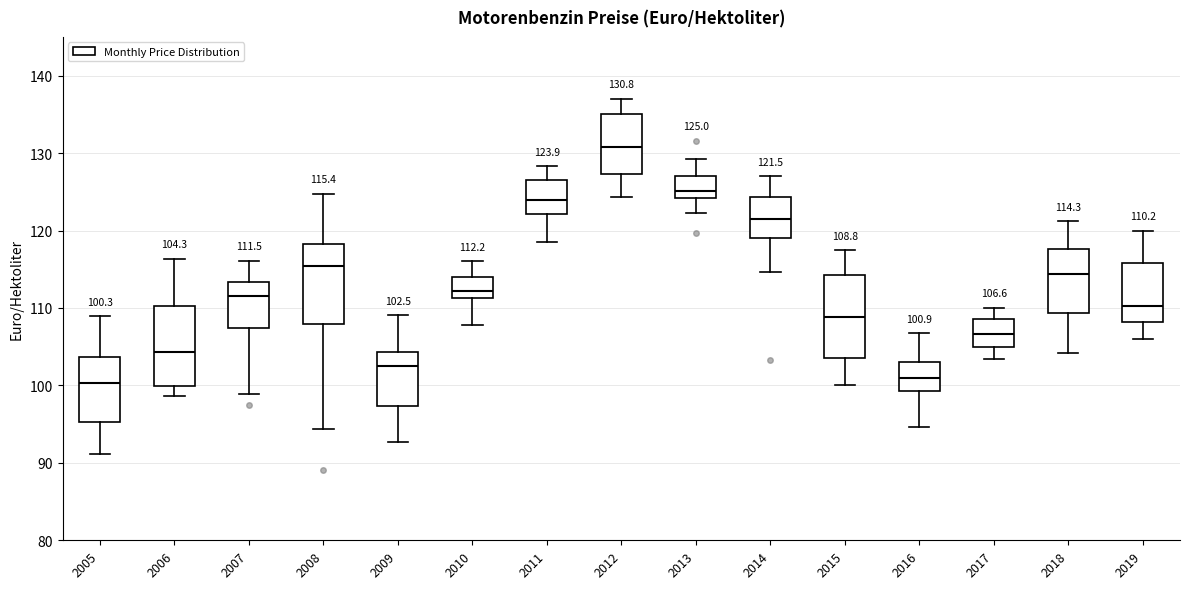

Which box has the highest median line?

2012